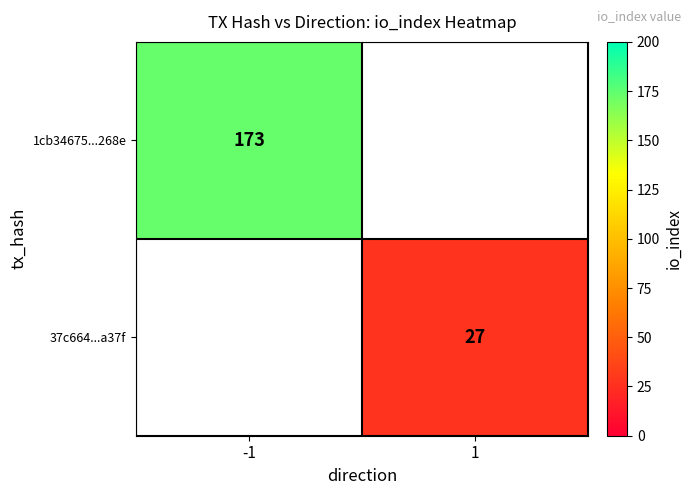

How many distinct data groups are displayed?

2